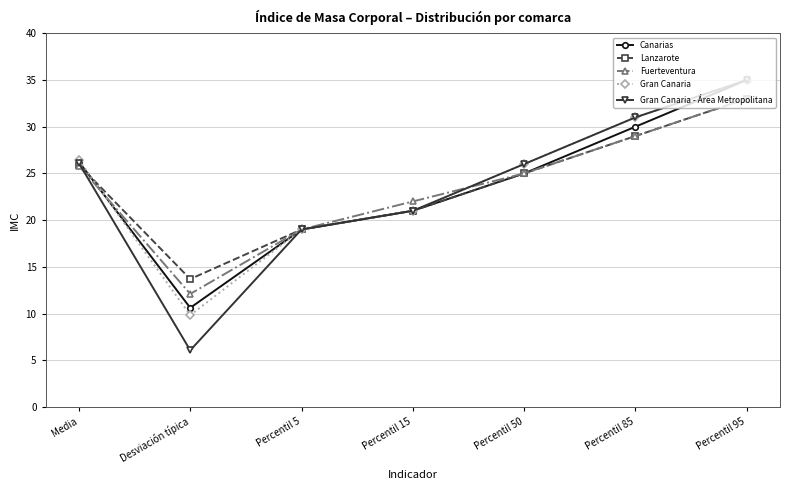

Read the Gran Canaria - Área Metropolitana value at Percentil 5.

19.0